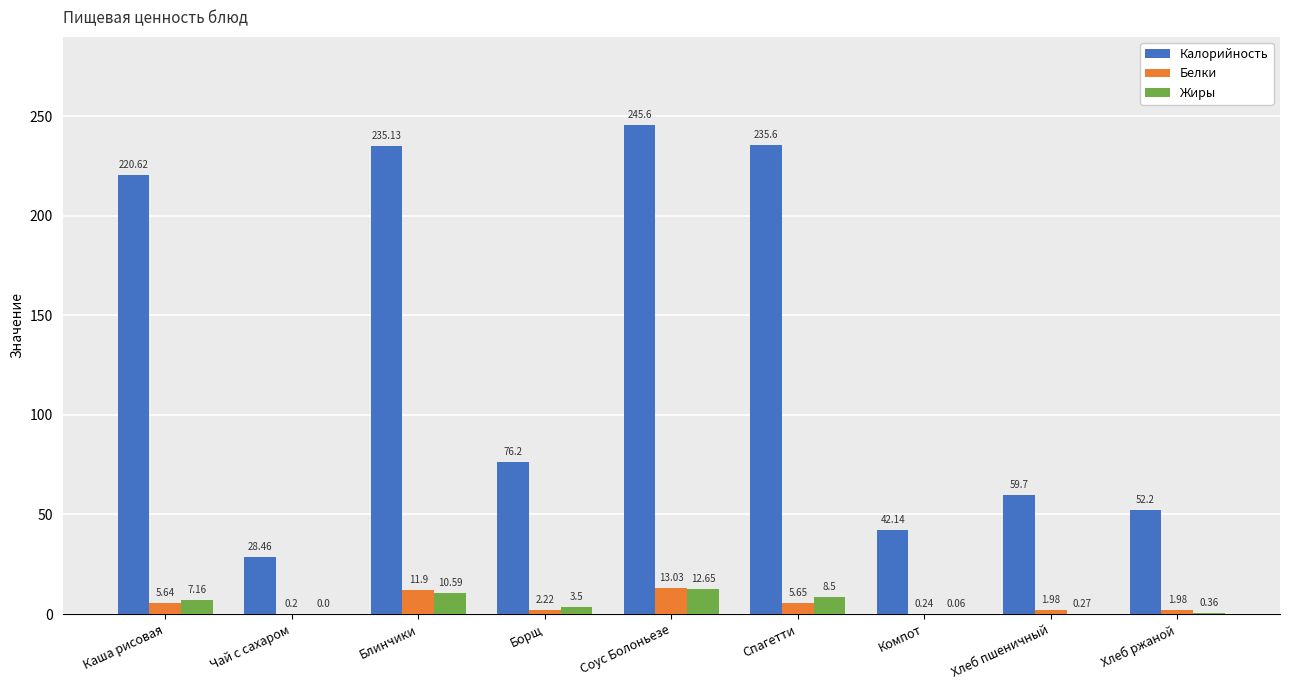

Where is Калорийность nearest to the value 137?

Борщ